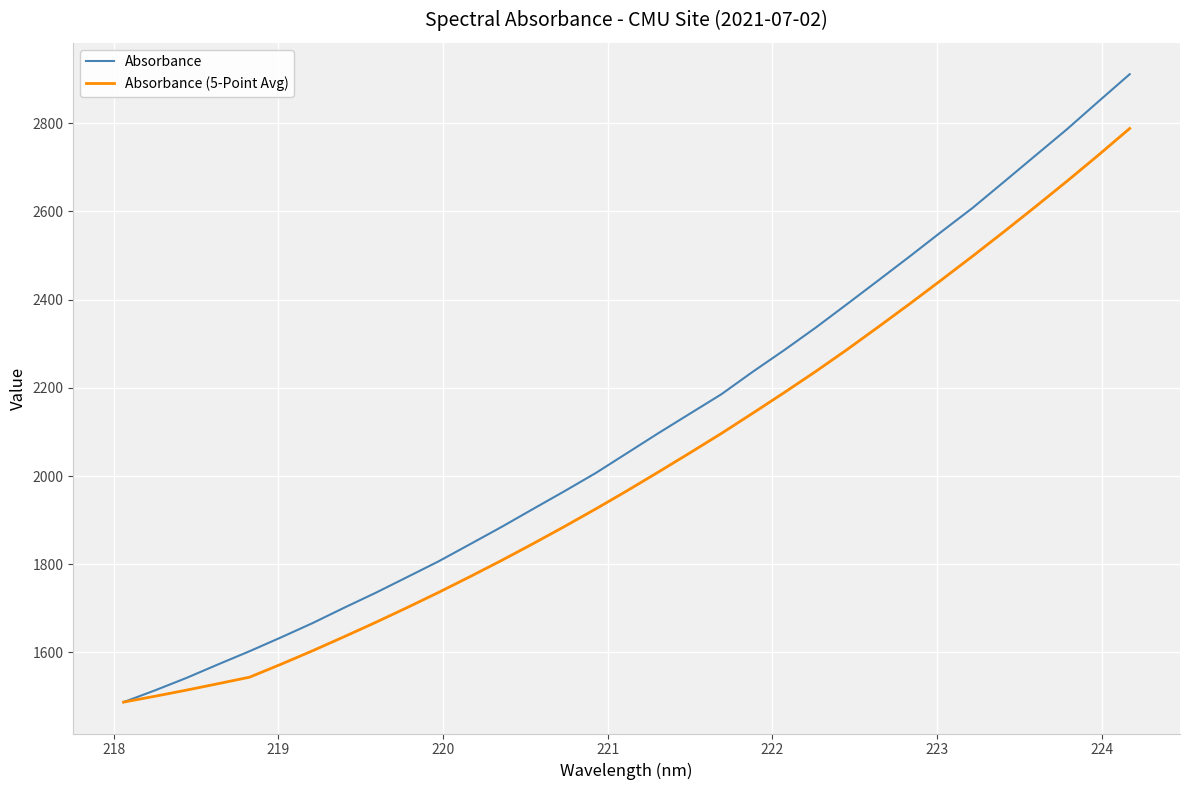

Reading right to left, what are all the values shown in this chart?

Absorbance: 2911.3	2849.2	2786.4	2726.9	2667.4	2608.2	2553.7	2498.2	2443.9	2389.8	2336.3	2285.4	2236.4	2185.3	2141.3	2097.2	2051.8	2006.5	1965.0	1924.7	1884.0	1845.0	1806.1	1770.3	1734.7	1701.0	1666.2	1633.9	1602.5	1572.6	1542.1	1513.8	1487.2
Absorbance (5-Point Avg): 2788.2	2727.6	2668.5	2610.9	2554.3	2498.8	2444.4	2390.7	2338.3	2286.6	2236.9	2189.1	2142.4	2096.4	2052.4	2009.1	1966.4	1925.0	1885.0	1846.0	1808.0	1771.4	1735.7	1701.2	1667.7	1635.2	1603.5	1573.0	1543.6	1528.9	1514.4	1500.5	1487.2